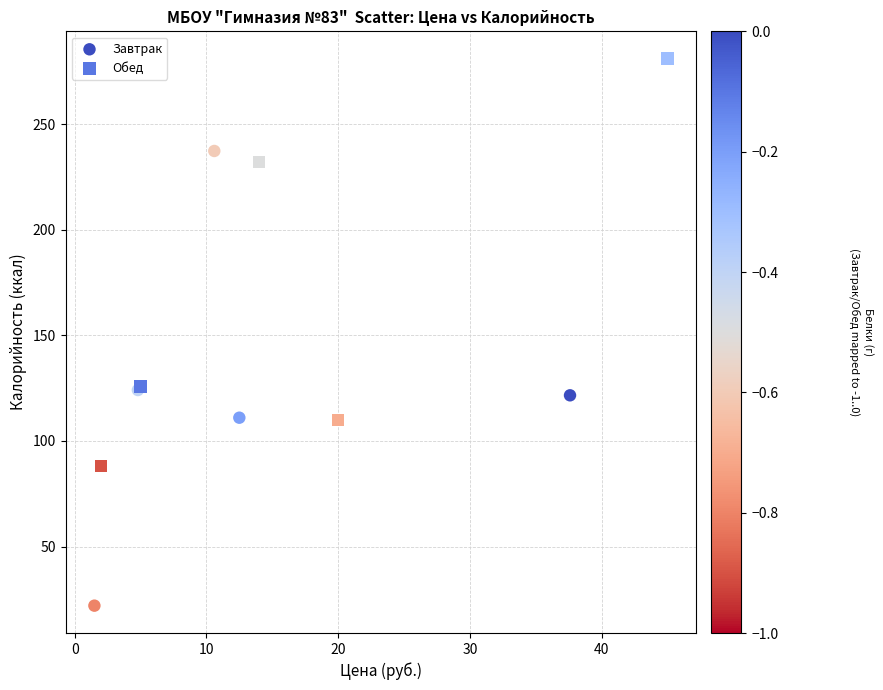

Which series reaches the minimum Y coordinate?

Завтрак